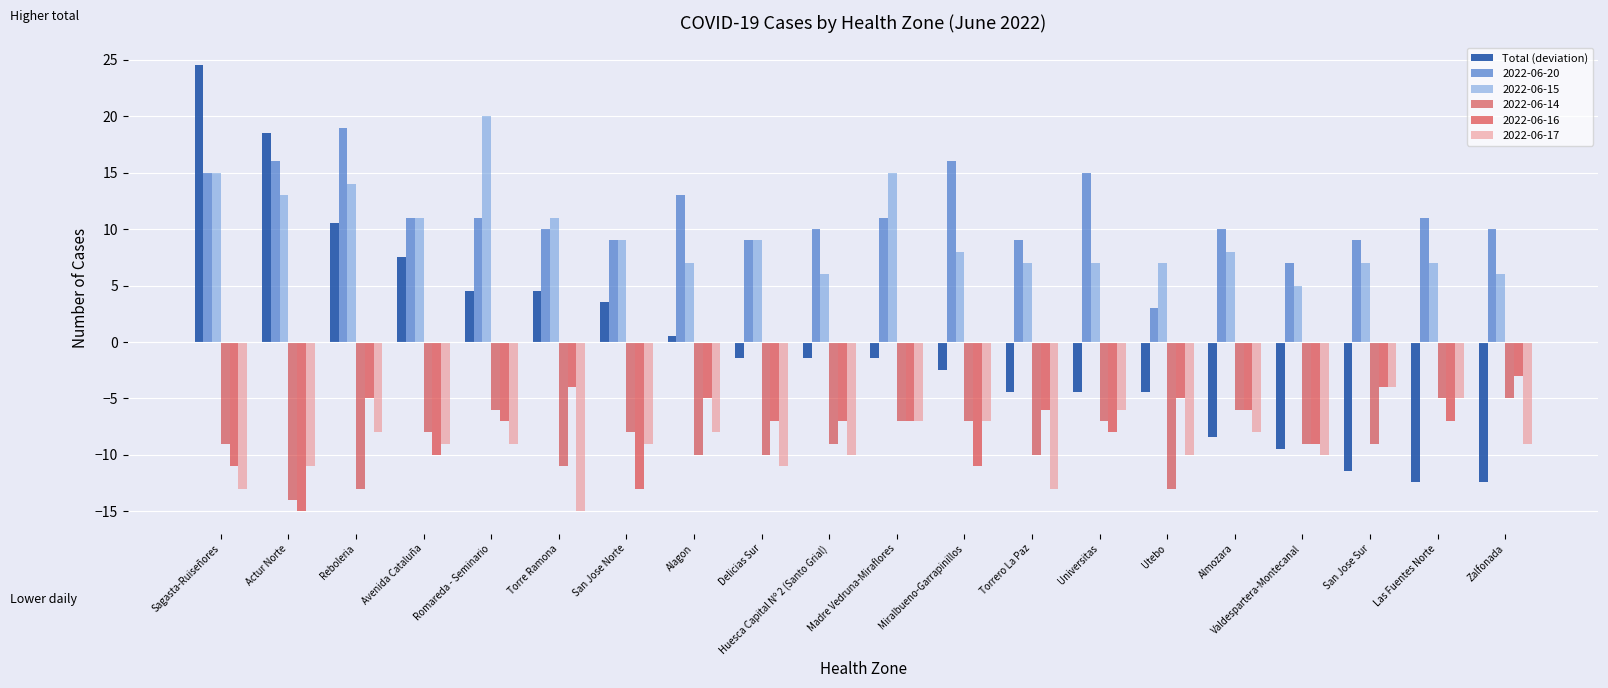

What is the difference between the 2022-06-16 values at Las Fuentes Norte and Miralbueno-Garrapinillos?

4.0